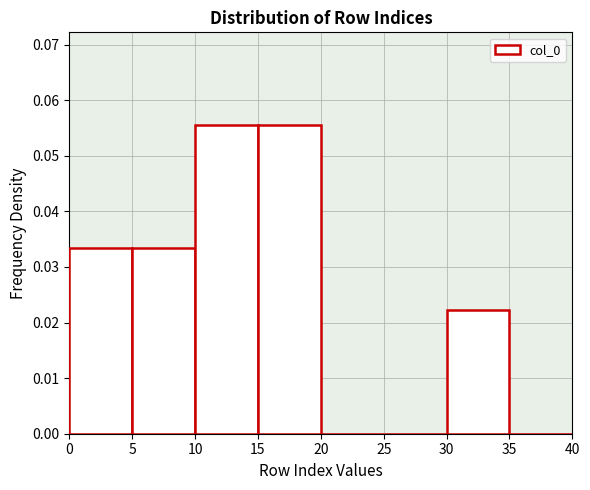

Reading left to right, transcribe this chart: for each bar, give the range it covers on the x-axis and its height. The values are not printed on the chart, so give them approximately, as read against the axis.

0 to 5: 0.033
5 to 10: 0.033
10 to 15: 0.056
15 to 20: 0.056
20 to 25: 0
25 to 30: 0
30 to 35: 0.022
35 to 40: 0